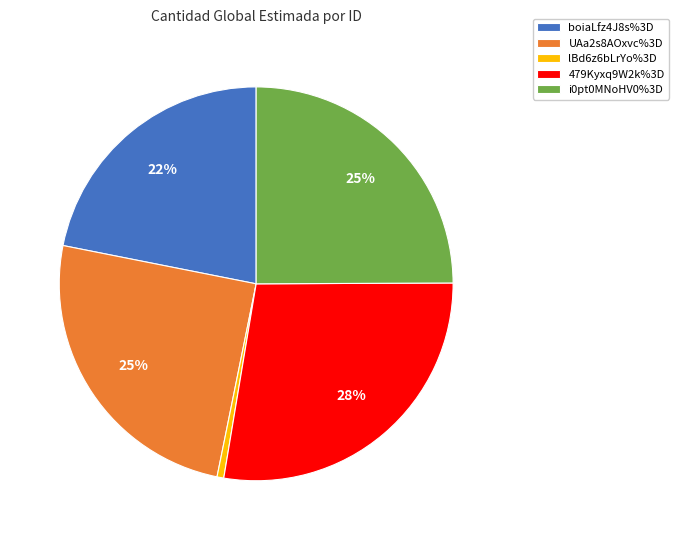

Is i0pt0MNoHV0%3D the majority of the pie?

No